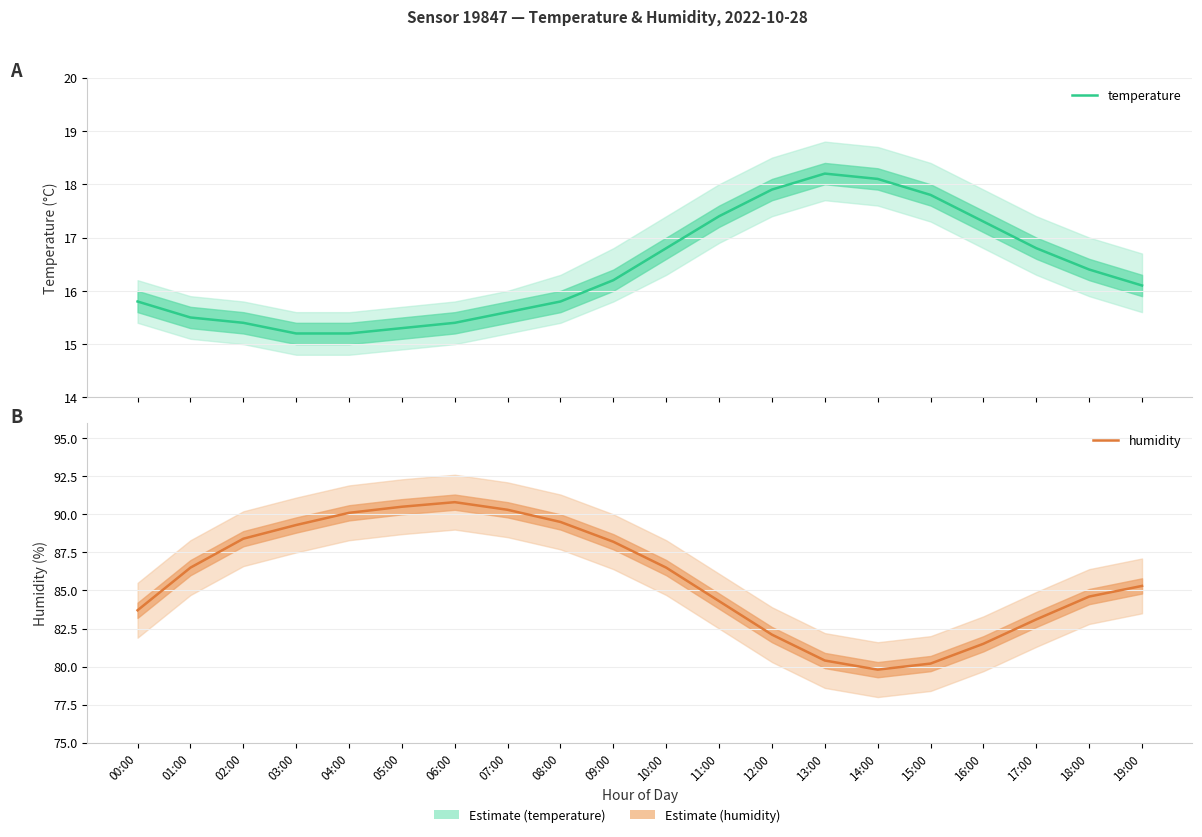

What is the approximate value of humidity at 05:00?

90.5